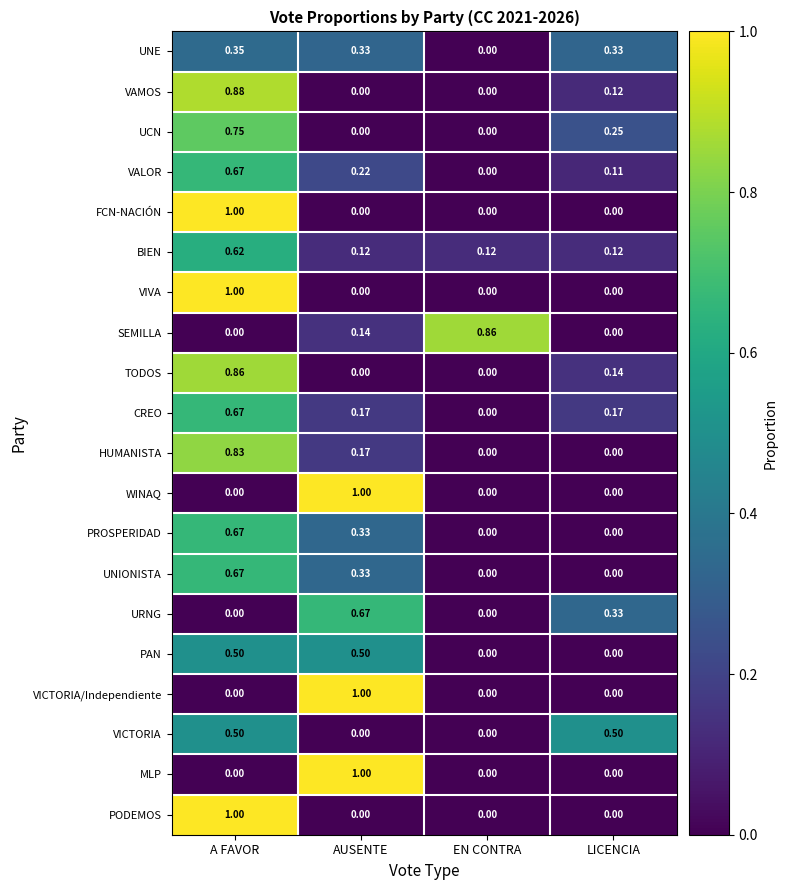

Between EN CONTRA and LICENCIA, which series saw the biggest shift?

SEMILLA